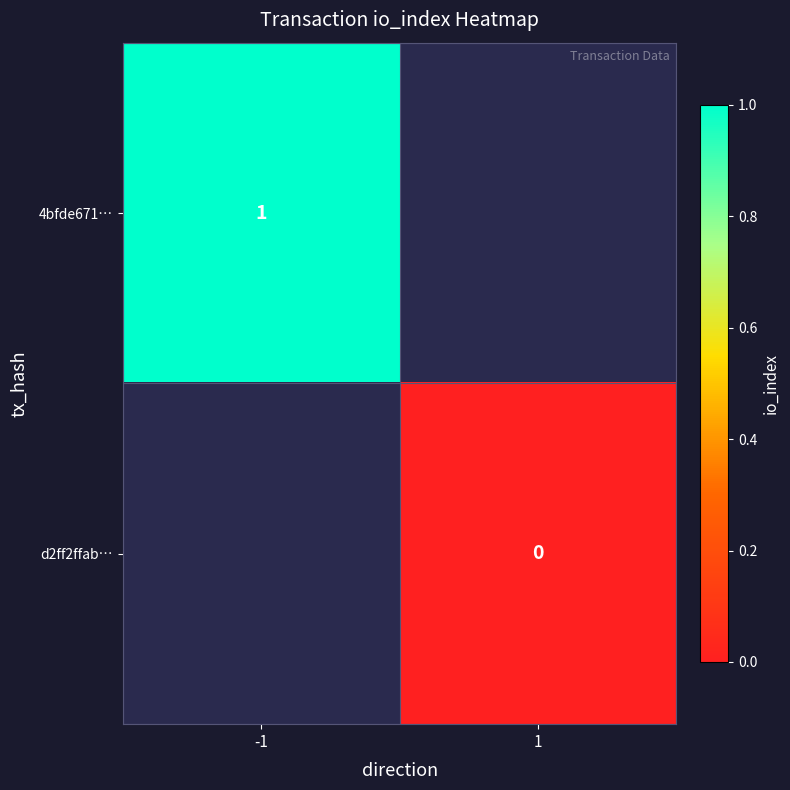

Is the value of d2ff2ffab… at 1 greater than the value of 4bfde671… at -1?

No